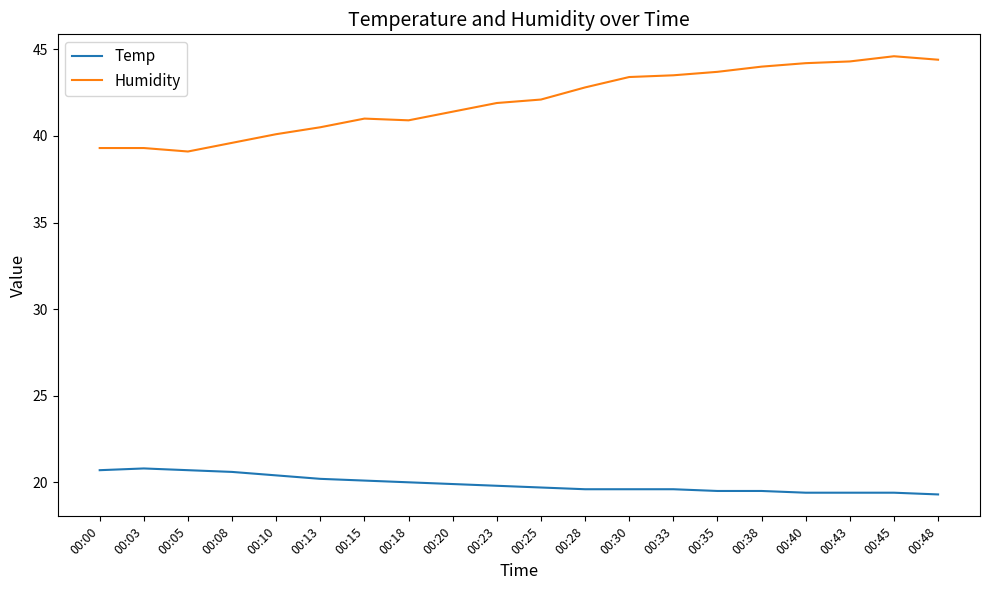

True or false: Humidity and Temp intersect in this chart.

False